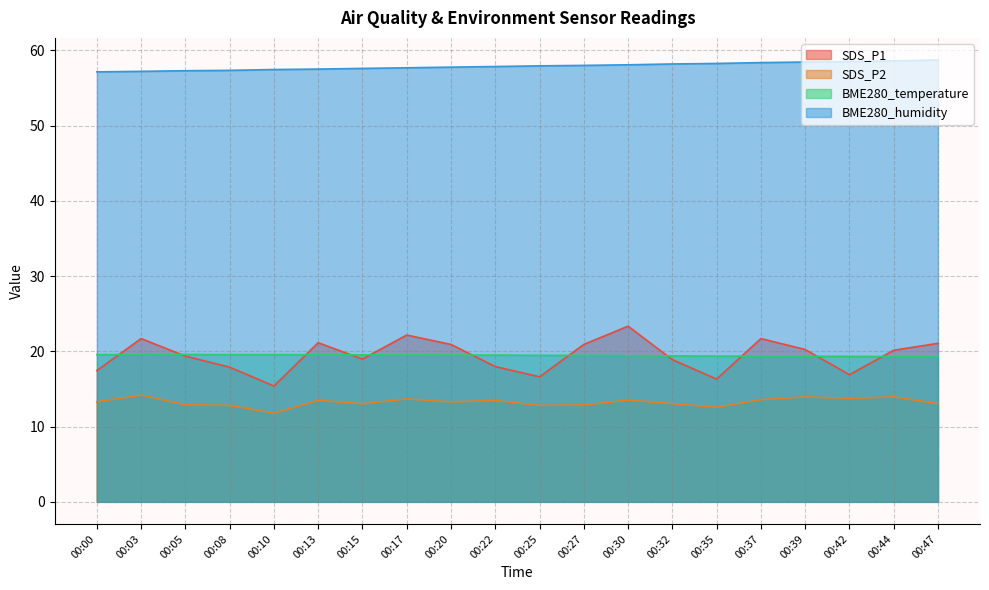

The value of BME280_humidity at 00:32 is 24.9. True or false?

False